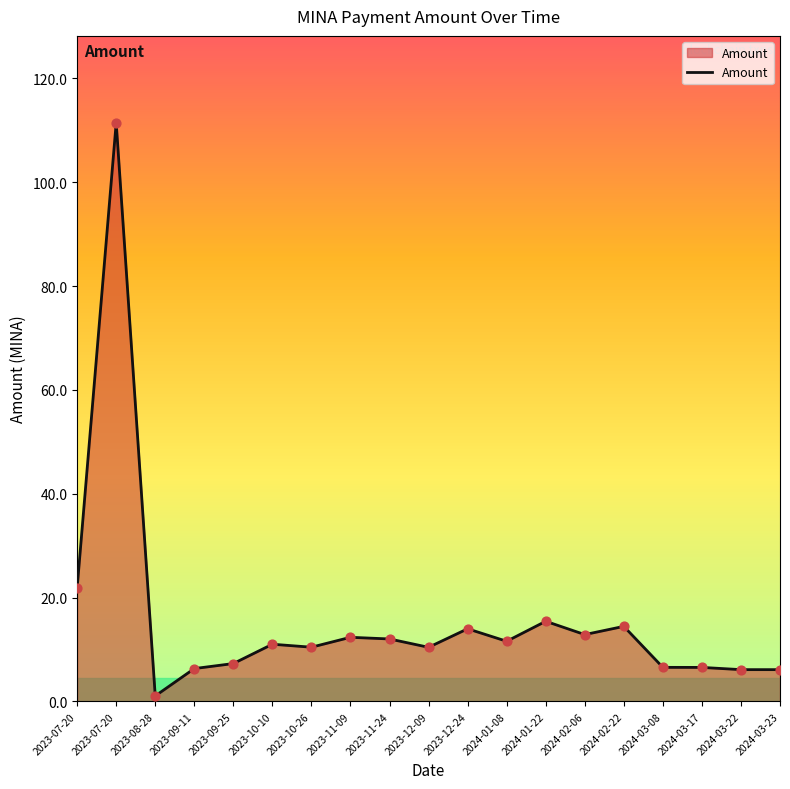

Approximately how many times larger is the value at 2023-09-25 compared to 2024-03-22?

1.2